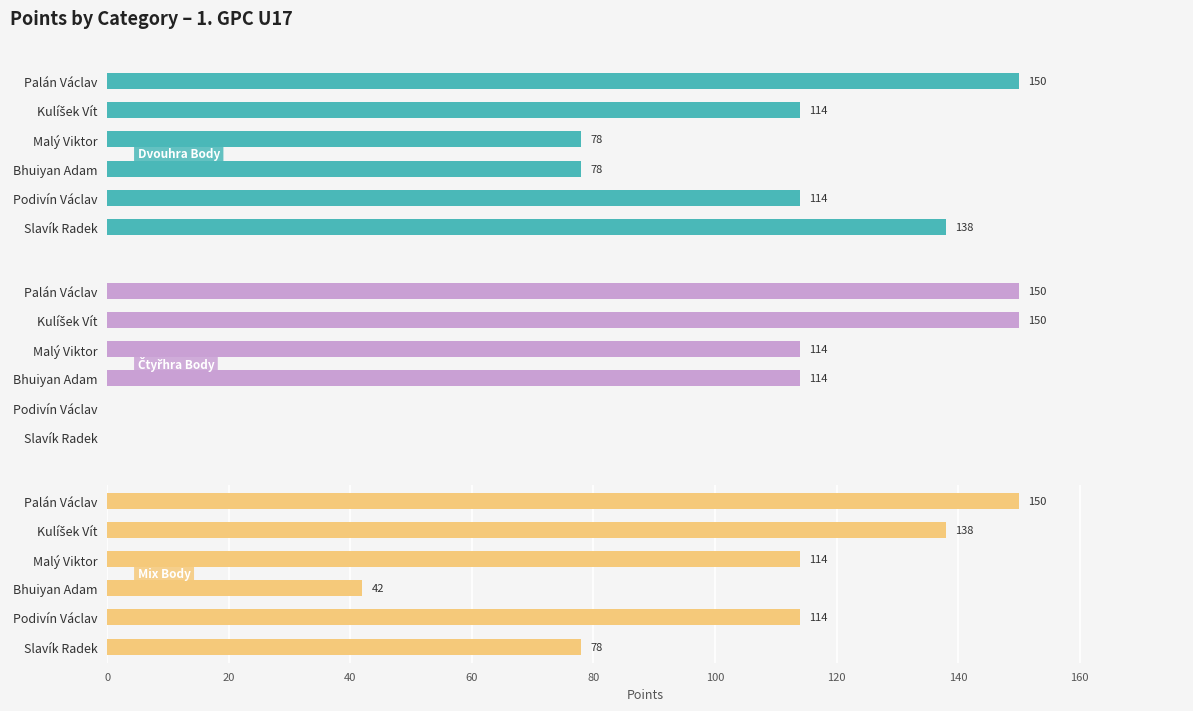

The Čtyřhra Body series shows 100 at Palán Václav. True or false?

False